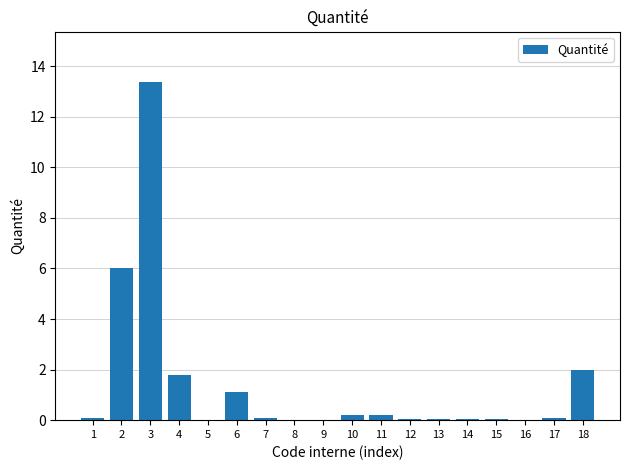

At which category does the chart reach its peak across all series?

3